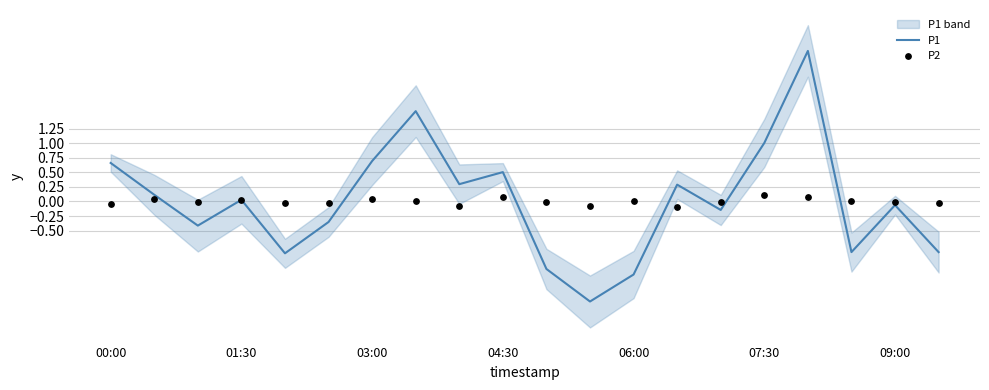

Which series has the widest spread of Y values?

P1